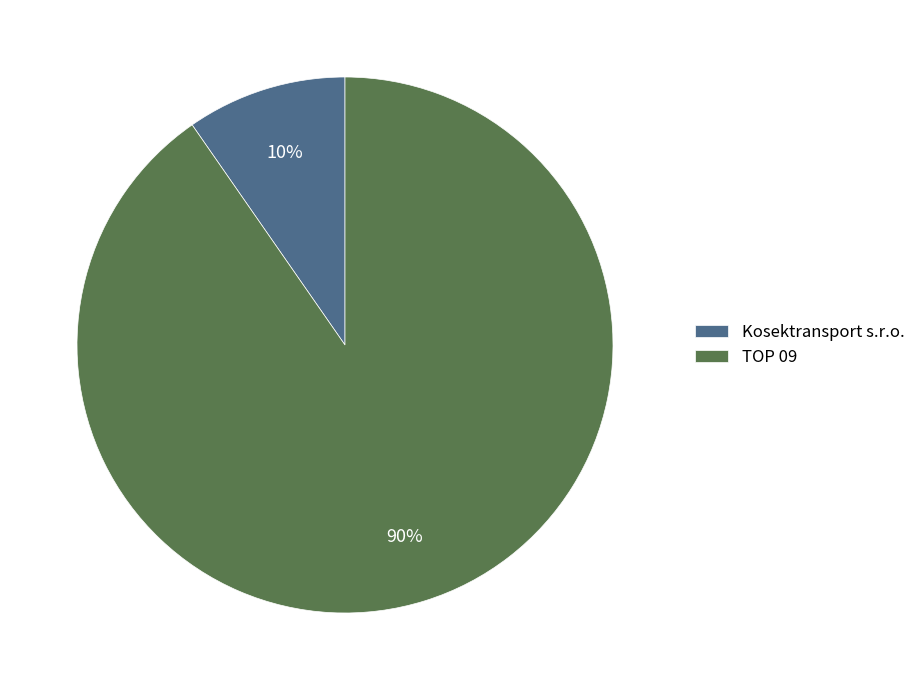

Which category has the biggest portion of the pie?

TOP 09